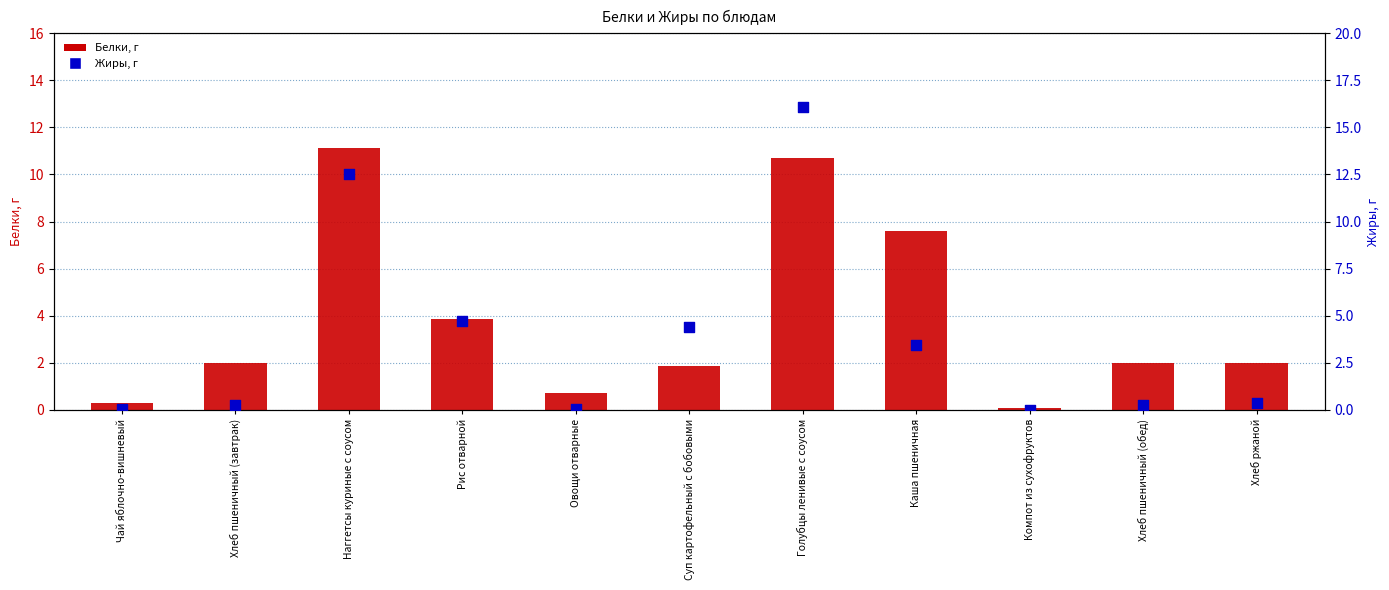

What are all the series names shown in the legend?

Белки, Жиры